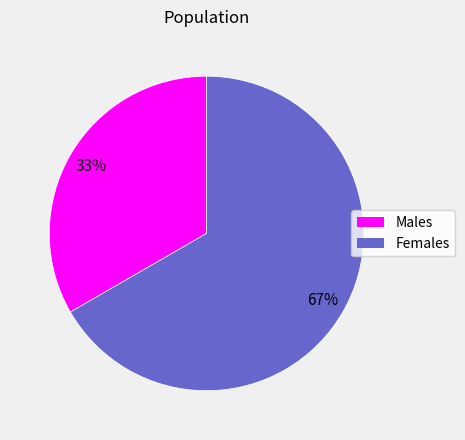

To the nearest percent, what is the average slice percentage?

50%